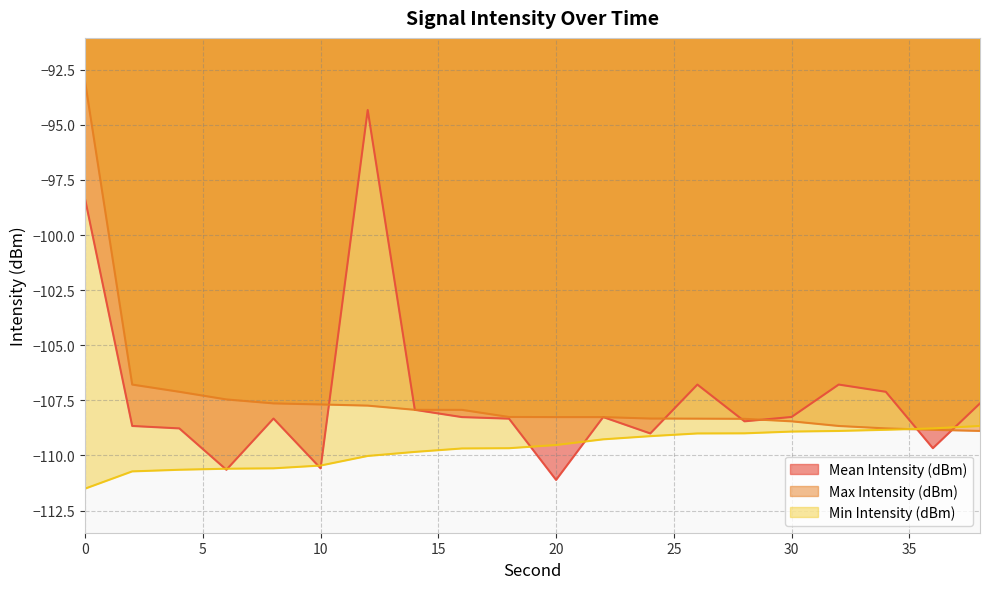

True or false: Max Intensity (dBm) has a value of -106.8 at 2.

True